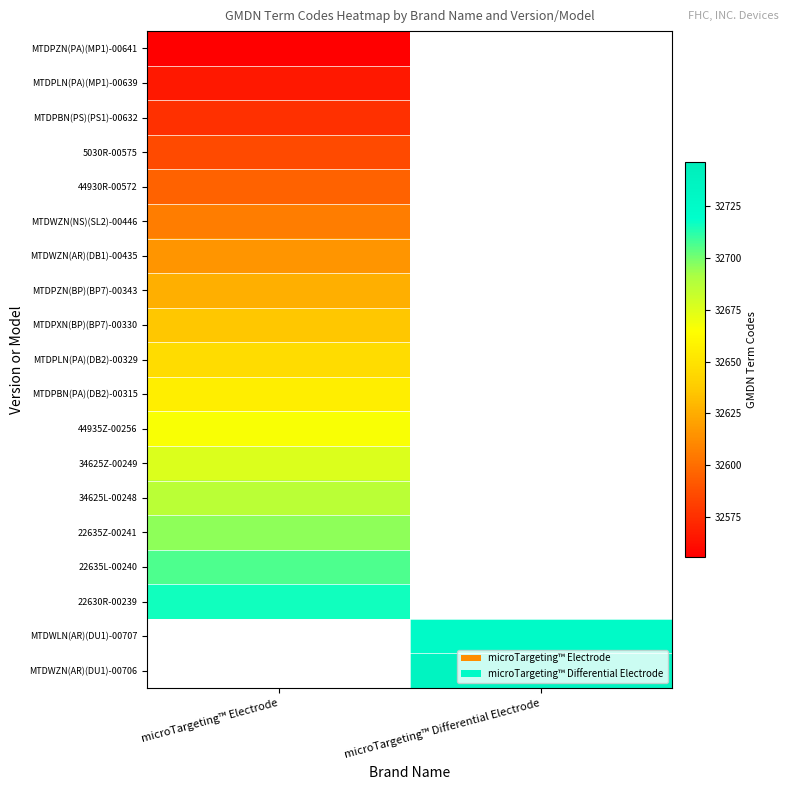

How many values in 34625L-00248 are above zero?

1